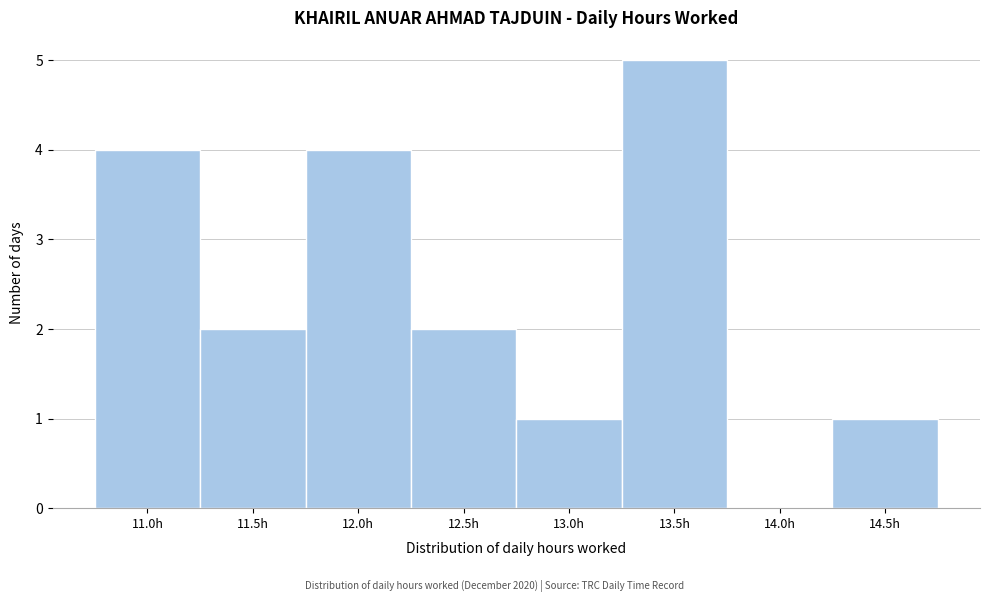

Reading left to right, list all the values displayed in this chart.

11.0h=4	11.5h=2	12.0h=4	12.5h=2	13.0h=1	13.5h=5	14.0h=0	14.5h=1